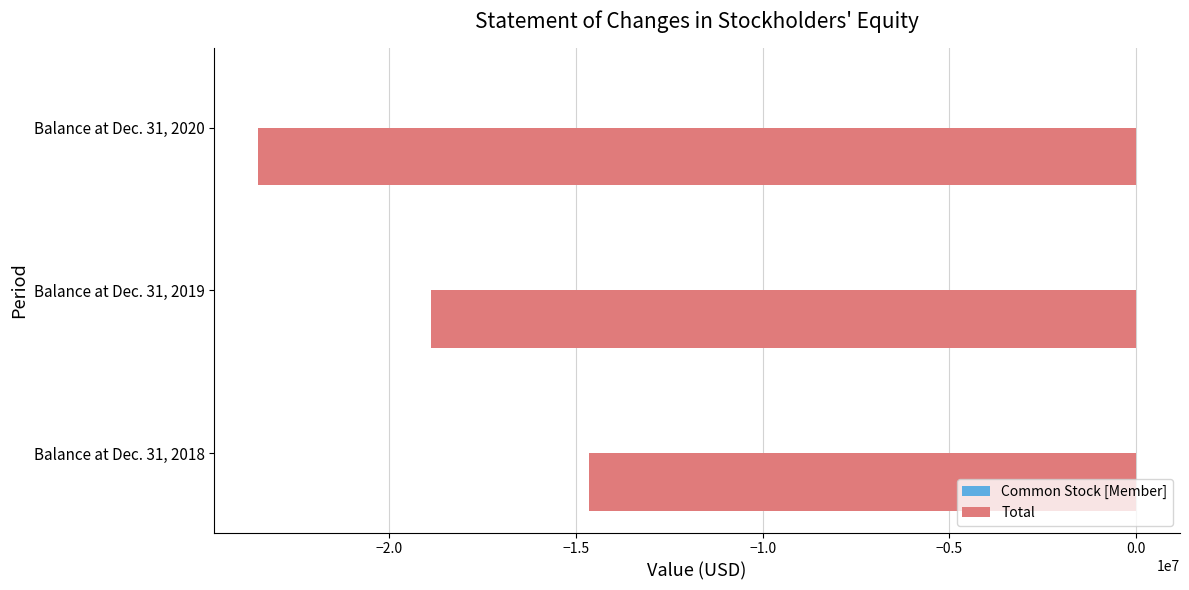

At which category is the sum across all series the highest?

Balance at Dec. 31, 2018